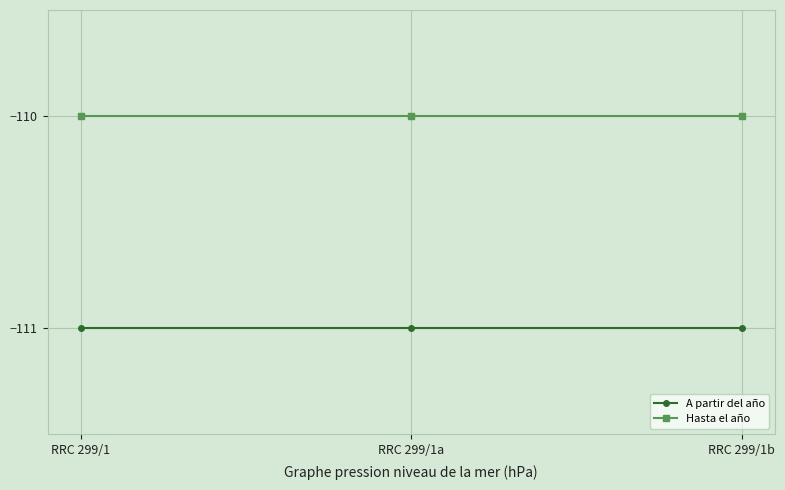

How many lines are shown in the chart?

2